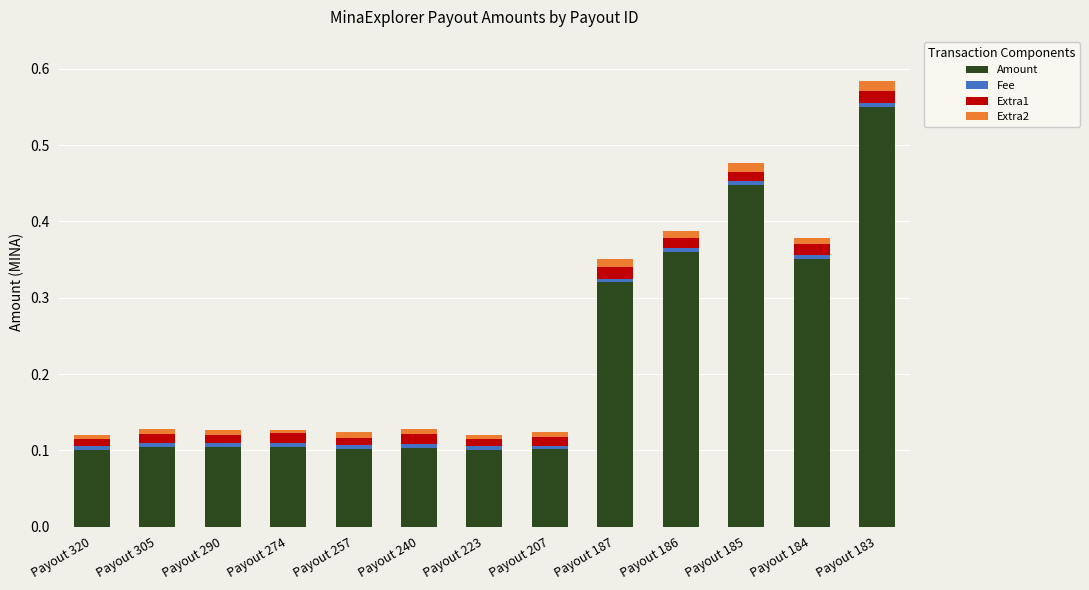

At which category is the sum across all series the highest?

Payout 183